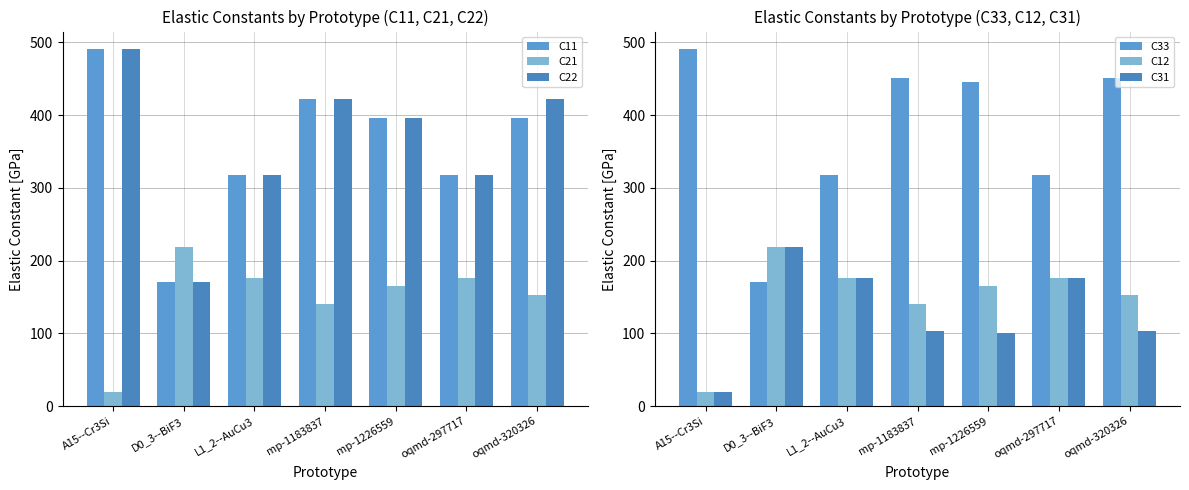

How many data points in C11 are above 396?

4